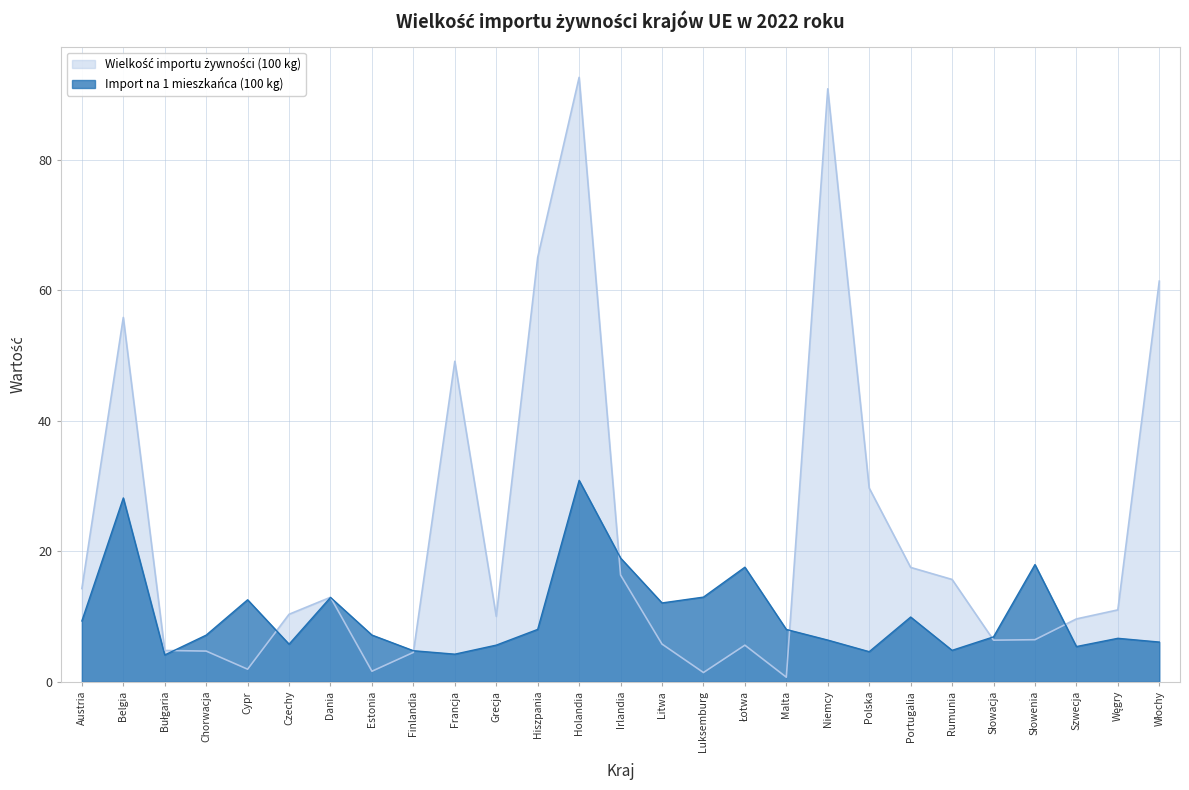

Reading right to left, extract all data points from this chart.

Wielkość importu żywności (100 kg): Włochy=61.4	Węgry=11.0	Szwecja=9.6	Słowenia=6.5	Słowacja=6.4	Rumunia=15.7	Portugalia=17.5	Polska=29.7	Niemcy=90.8	Malta=0.7	Łotwa=5.6	Luksemburg=1.4	Litwa=5.8	Irlandia=16.4	Holandia=92.6	Hiszpania=65.0	Grecja=10.0	Francja=49.1	Finlandia=4.5	Estonia=1.6	Dania=13.0	Czechy=10.4	Cypr=1.9	Chorwacja=4.7	Bułgaria=4.8	Belgia=55.8	Austria=14.3
Import na 1 mieszkańca (100 kg): Włochy=6.1	Węgry=6.7	Szwecja=5.4	Słowenia=18.0	Słowacja=6.9	Rumunia=4.8	Portugalia=9.9	Polska=4.6	Niemcy=6.4	Malta=8.0	Łotwa=17.6	Luksemburg=13.0	Litwa=12.1	Irlandia=19.0	Holandia=30.9	Hiszpania=8.0	Grecja=5.6	Francja=4.2	Finlandia=4.8	Estonia=7.2	Dania=12.9	Czechy=5.8	Cypr=12.6	Chorwacja=7.2	Bułgaria=4.1	Belgia=28.2	Austria=9.3